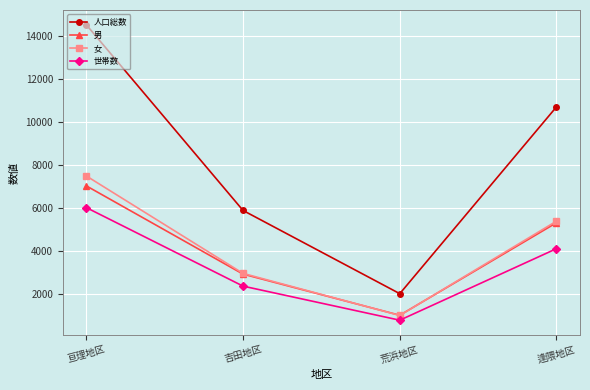

What is the total value across all series at 逢隈地区?

25530